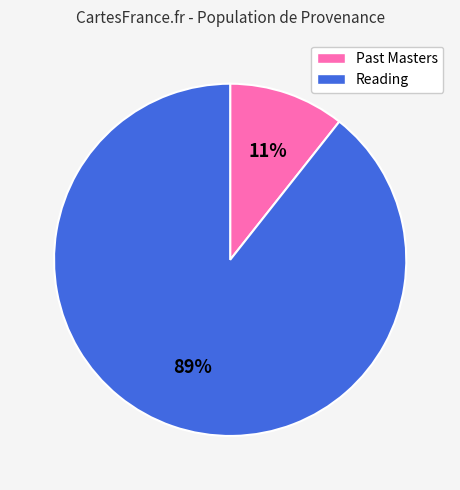

To the nearest percent, what is the average slice percentage?

50%